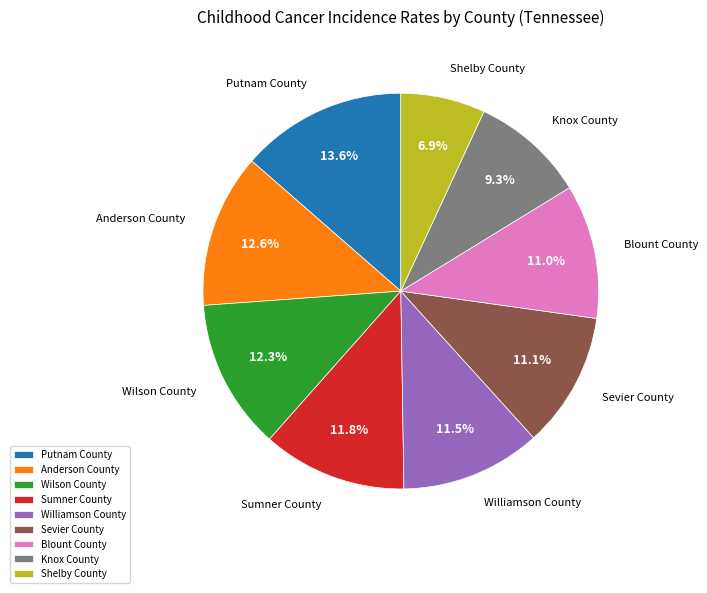

True or false: Putnam County accounts for 8% of the total.

False